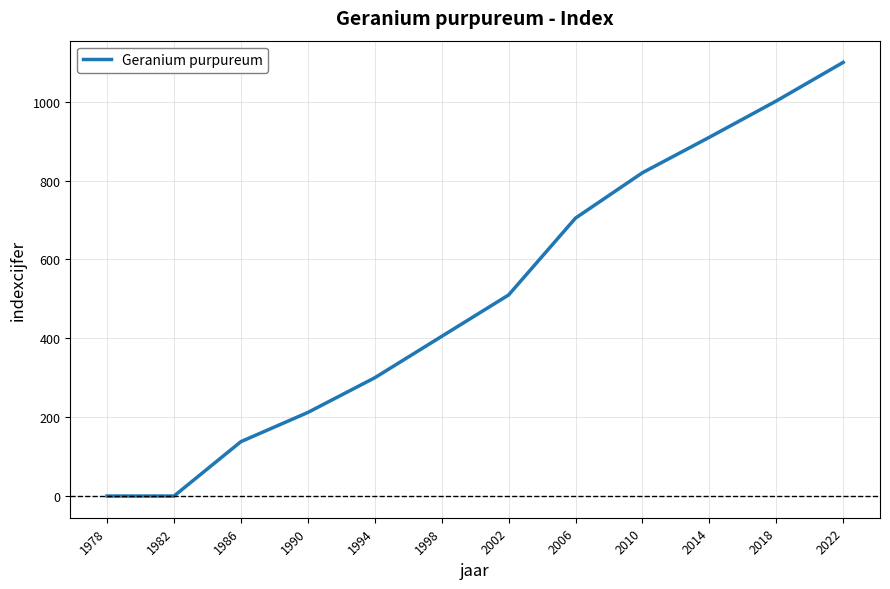

What is the change in value from 1982 to 2002?

+510